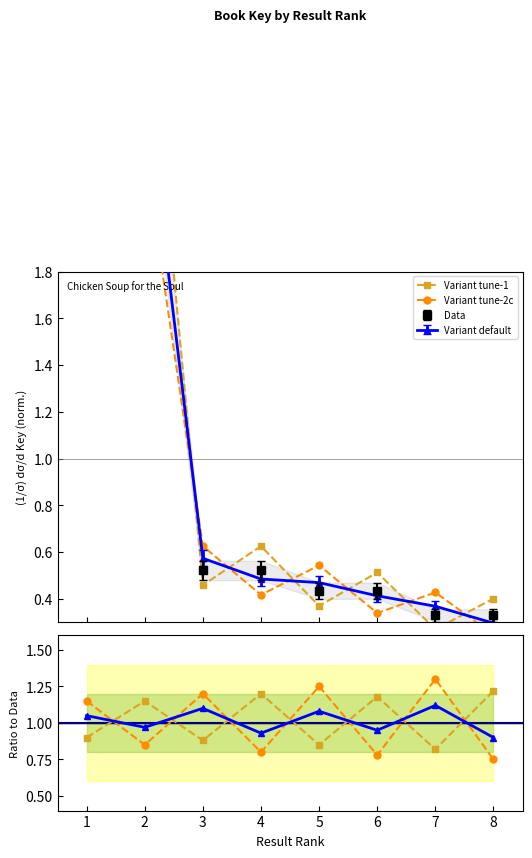

At which category is the sum across all series the highest?

7